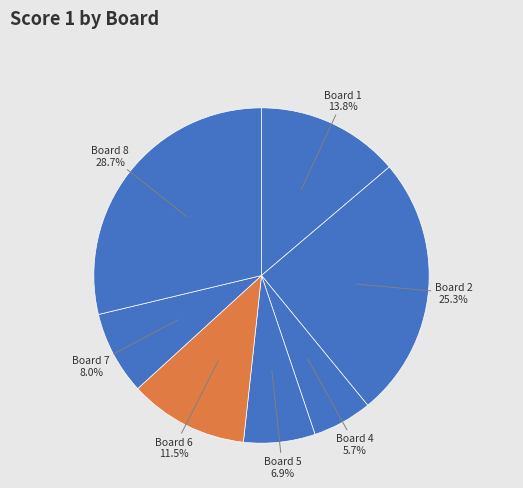

True or false: Board 6 accounts for 26% of the total.

False